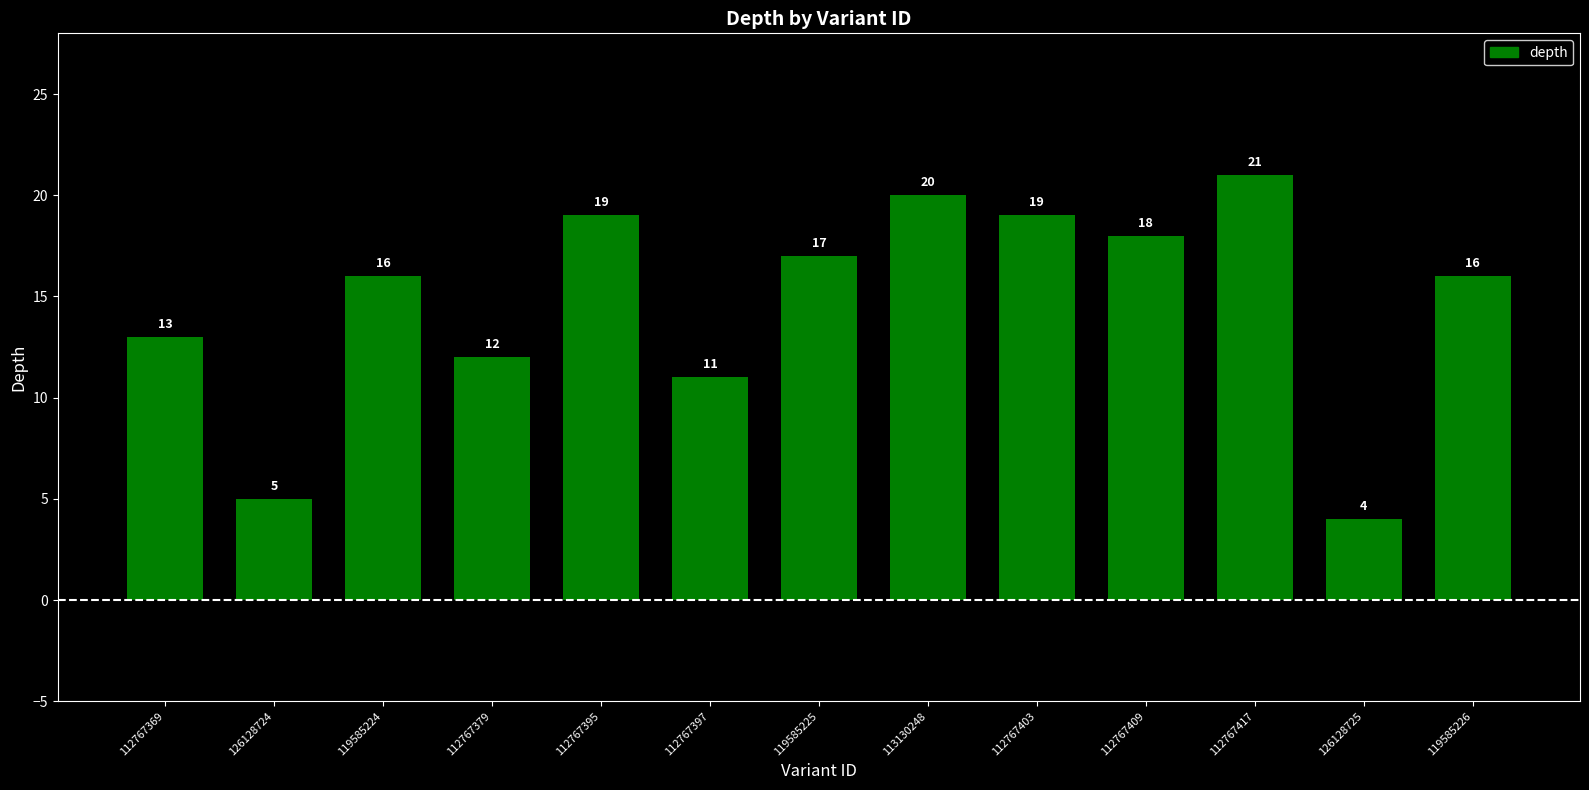

At which category does the chart reach its minimum across all series?

126128725